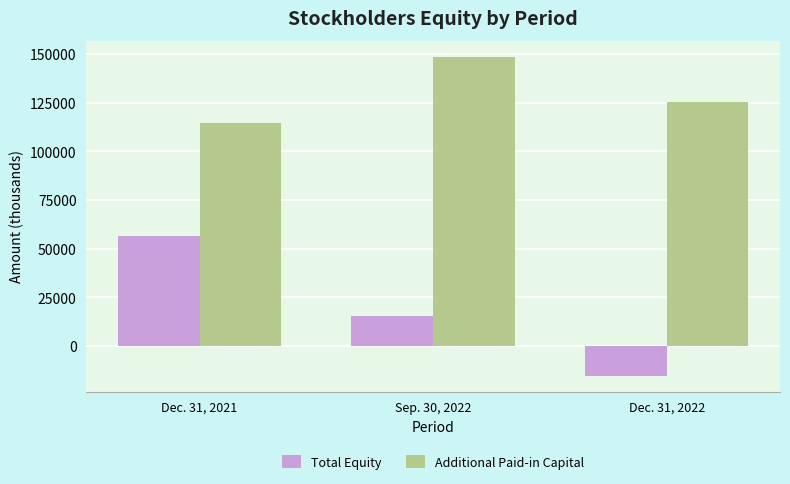

Which series changed the most between Dec. 31, 2021 and Dec. 31, 2022?

Total Equity